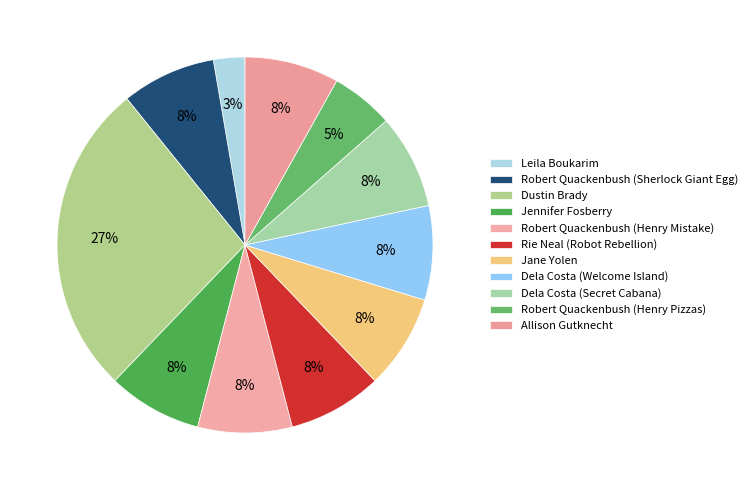

True or false: Dustin Brady accounts for 2% of the total.

False